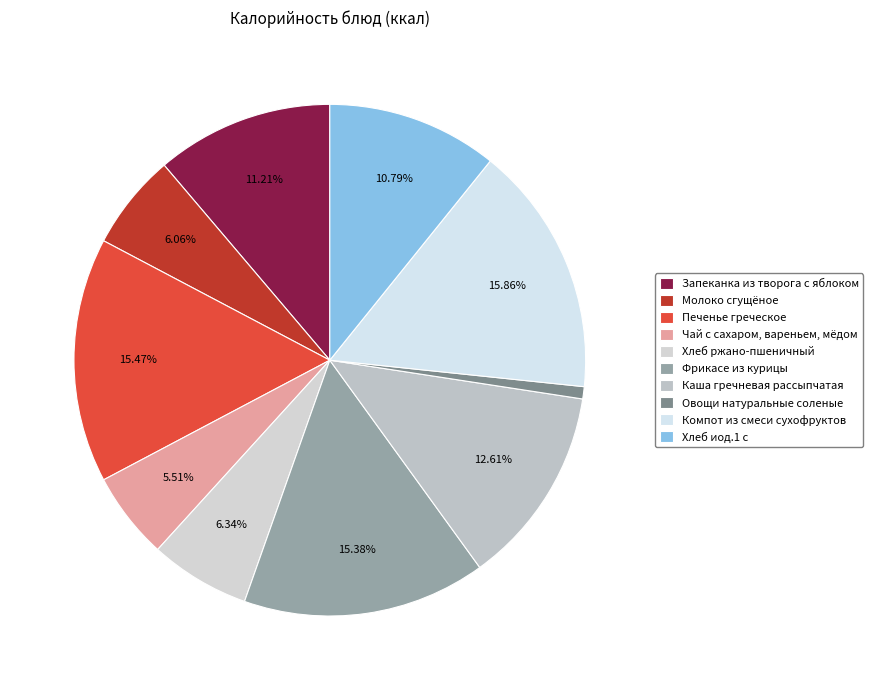

Does Чай с сахаром, вареньем, мёдом represent more than half of the total?

No